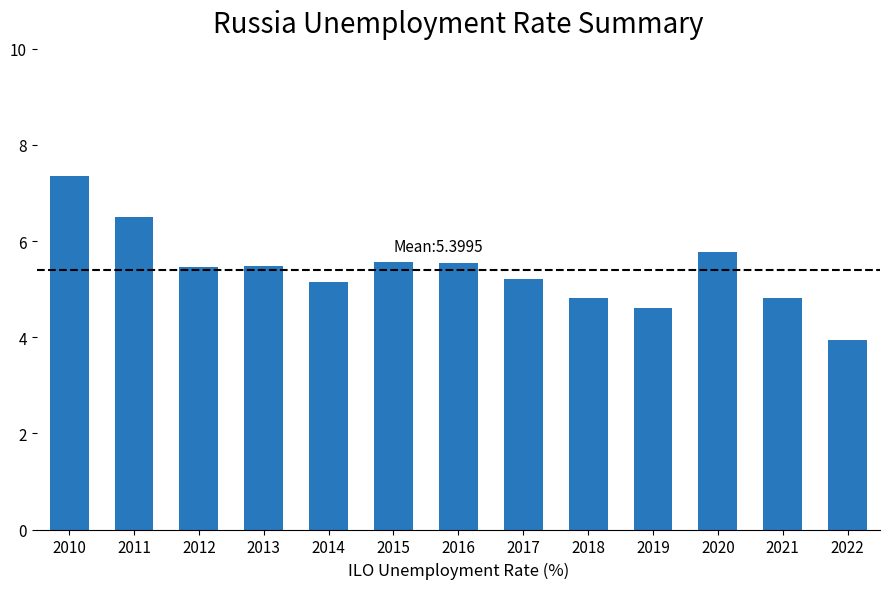

The chart shows a value of 1.0 at 2022. True or false?

False